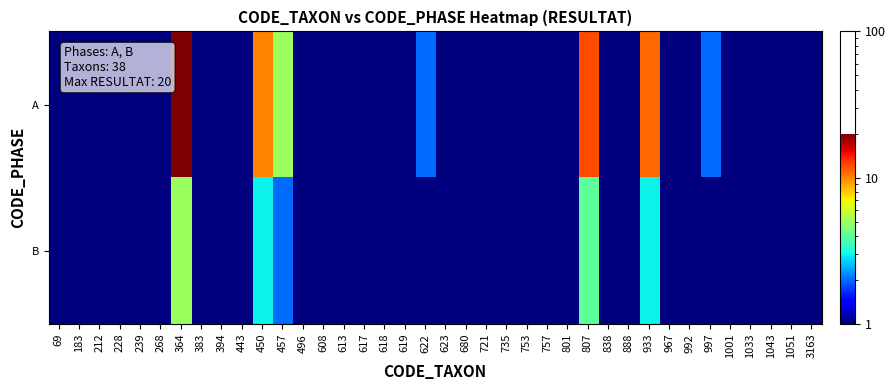

Reading left to right, transcribe all the data shown in this chart.

A: 69=0.5	183=0.5	212=1.0	228=0.5	239=0.5	268=0.5	364=20.0	383=1.0	394=0.5	443=0.5	450=10.0	457=5.0	496=0.5	608=0.5	613=1.0	617=0.5	618=1.0	619=0.5	622=2.0	623=0.5	680=1.0	721=0.5	735=1.0	753=1.0	757=1.0	801=0.5	807=12.0	838=0.5	888=1.0	933=11.0	967=1.0	992=0.5	997=2.0	1001=1.0	1033=0.5	1043=1.0	1051=1.0	3163=1.0
B: 69=1.0	183=1.0	212=0.5	228=0.5	239=0.5	268=0.5	364=5.0	383=0.5	394=0.5	443=0.5	450=3.0	457=2.0	496=0.5	608=0.5	613=0.5	617=0.5	618=0.5	619=0.5	622=1.0	623=0.5	680=0.5	721=0.5	735=0.5	753=0.5	757=0.5	801=0.5	807=4.0	838=0.5	888=0.5	933=3.0	967=0.5	992=0.5	997=0.5	1001=0.5	1033=0.5	1043=0.5	1051=0.5	3163=0.5